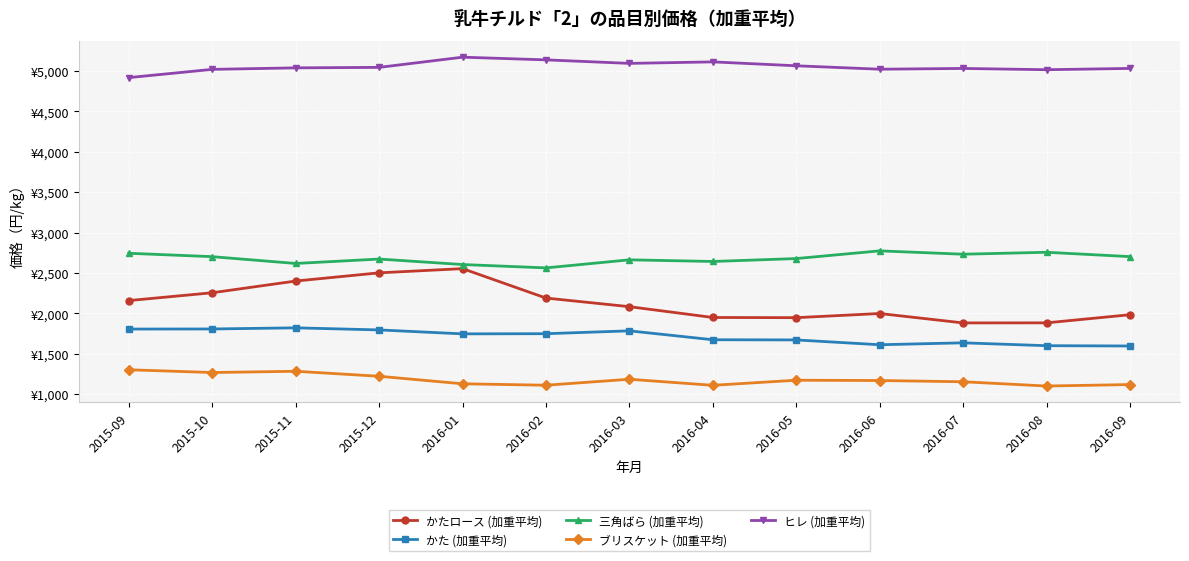

What are all the series names shown in the legend?

かたロース (加重平均), かた (加重平均), 三角ばら (加重平均), ブリスケット (加重平均), ヒレ (加重平均)